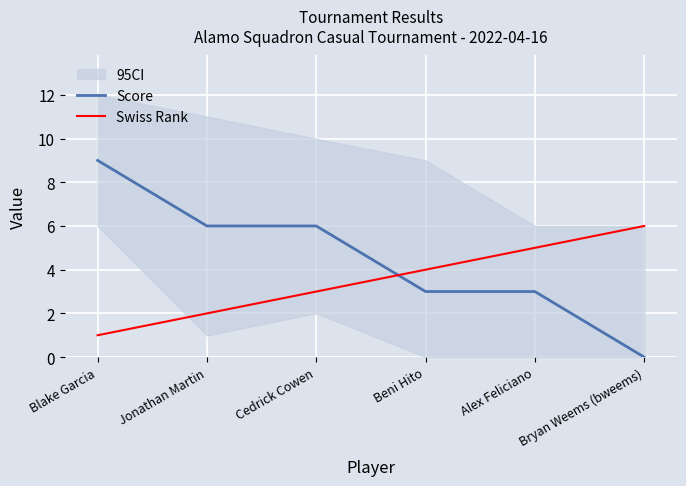

The Swiss Rank series shows 5 at Beni Hito. True or false?

False